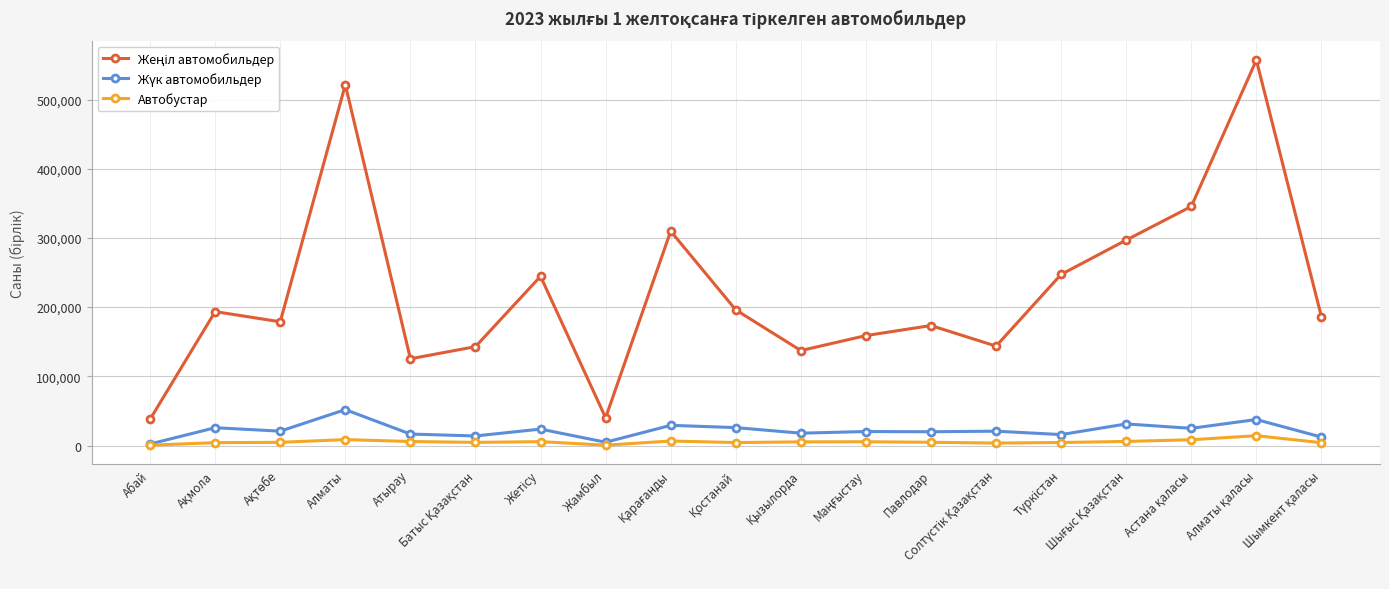

True or false: Автобустар has more than 0 interior local peaks.

True